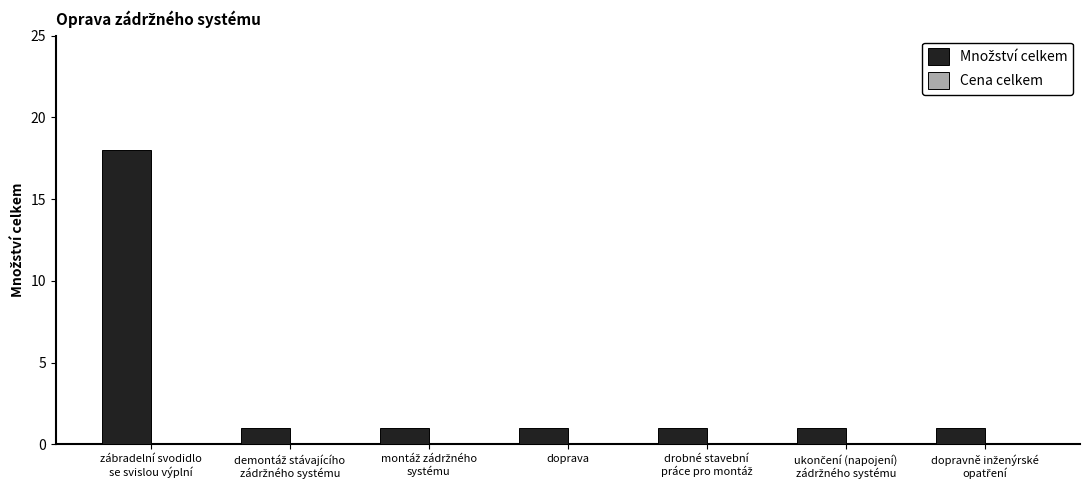

Does the chart contain any negative values?

No